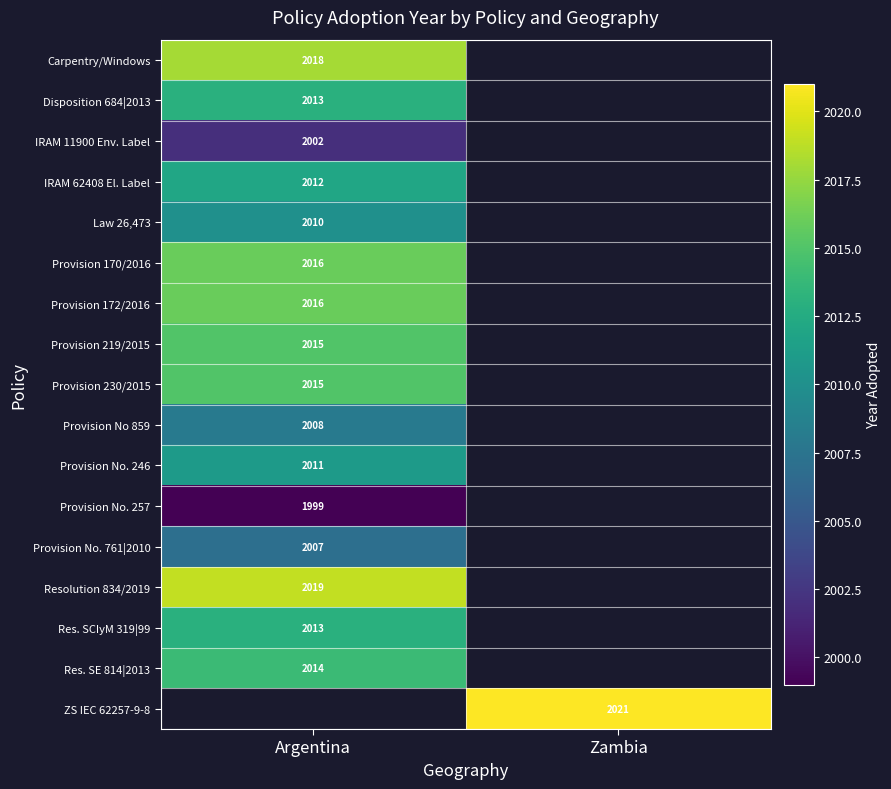

True or false: Disposition 684|2013 has a value of 2845 at Argentina.

False